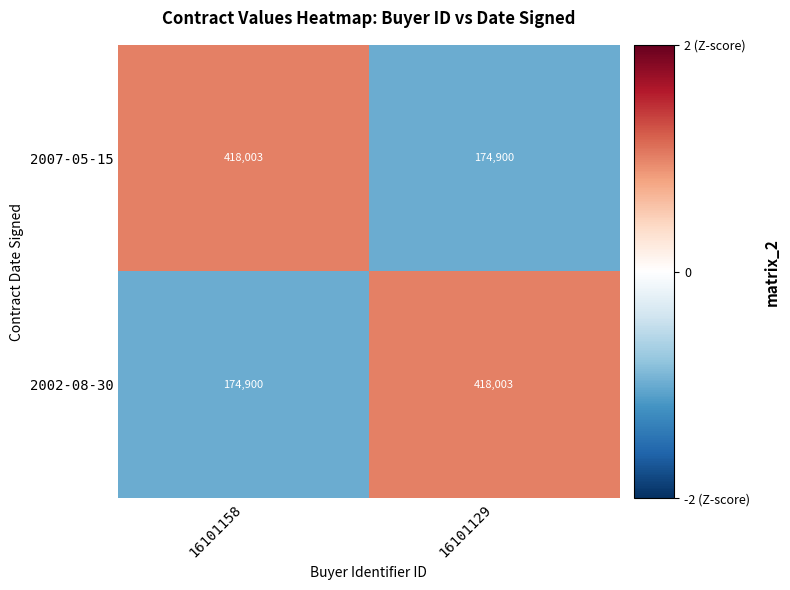

What is the total value across all series at 16101129?

592903